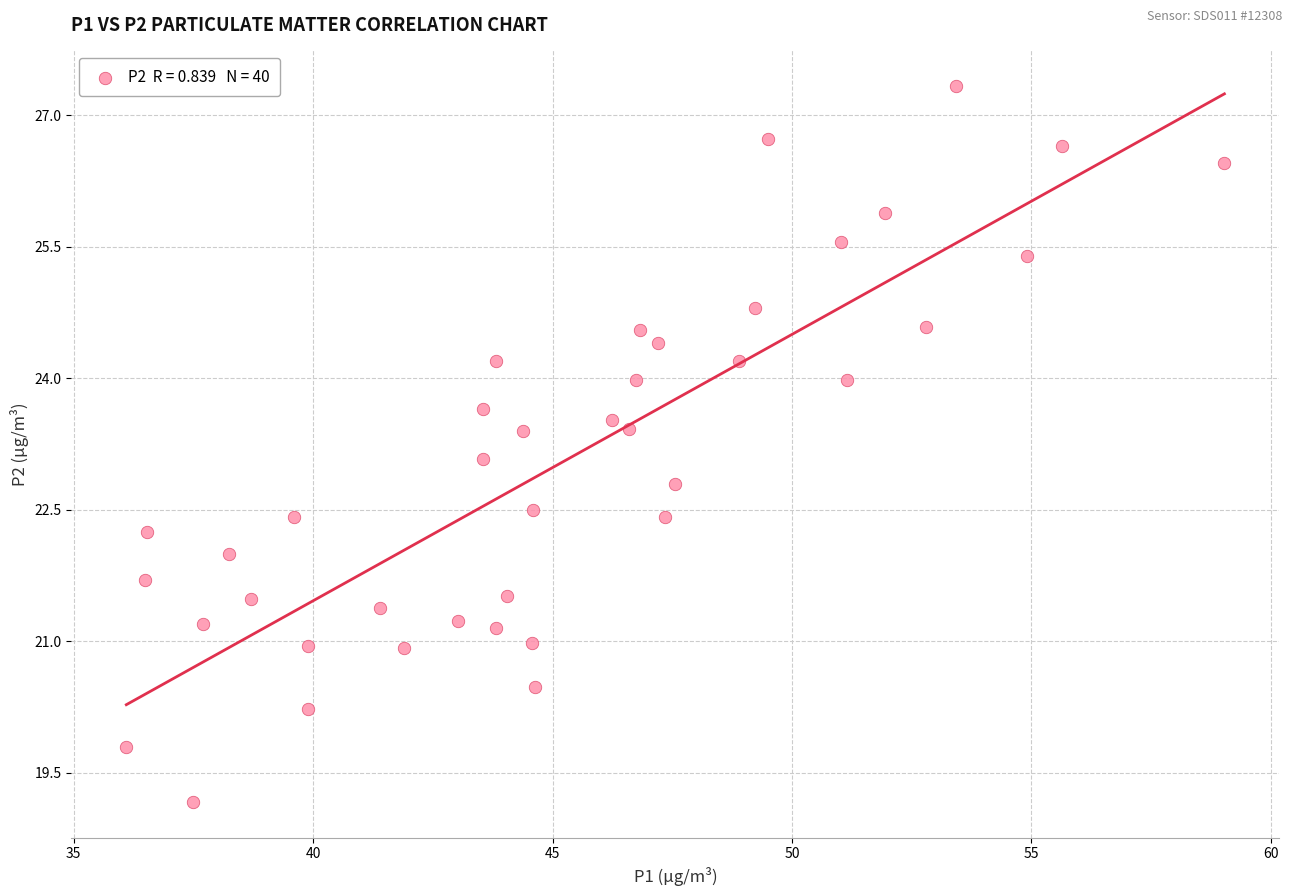

What is the range of X values (max minus min)?

22.9